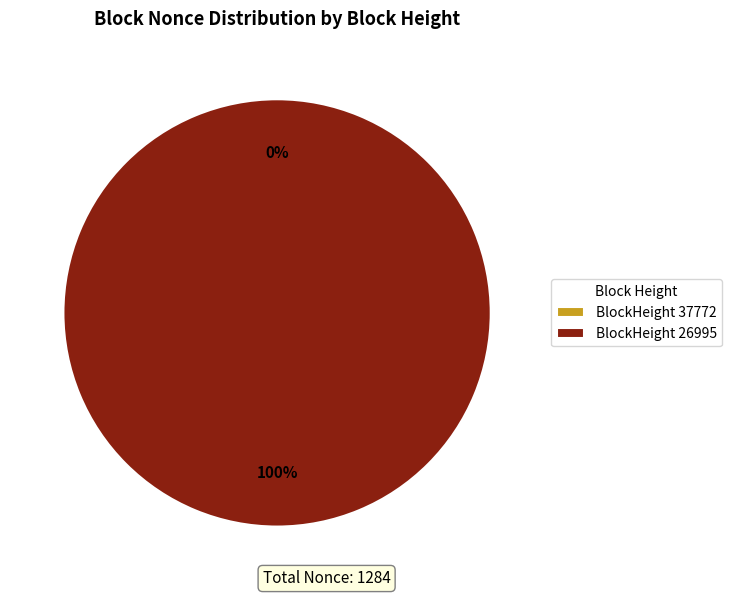

Does 37772 account for over 50% of the chart?

No